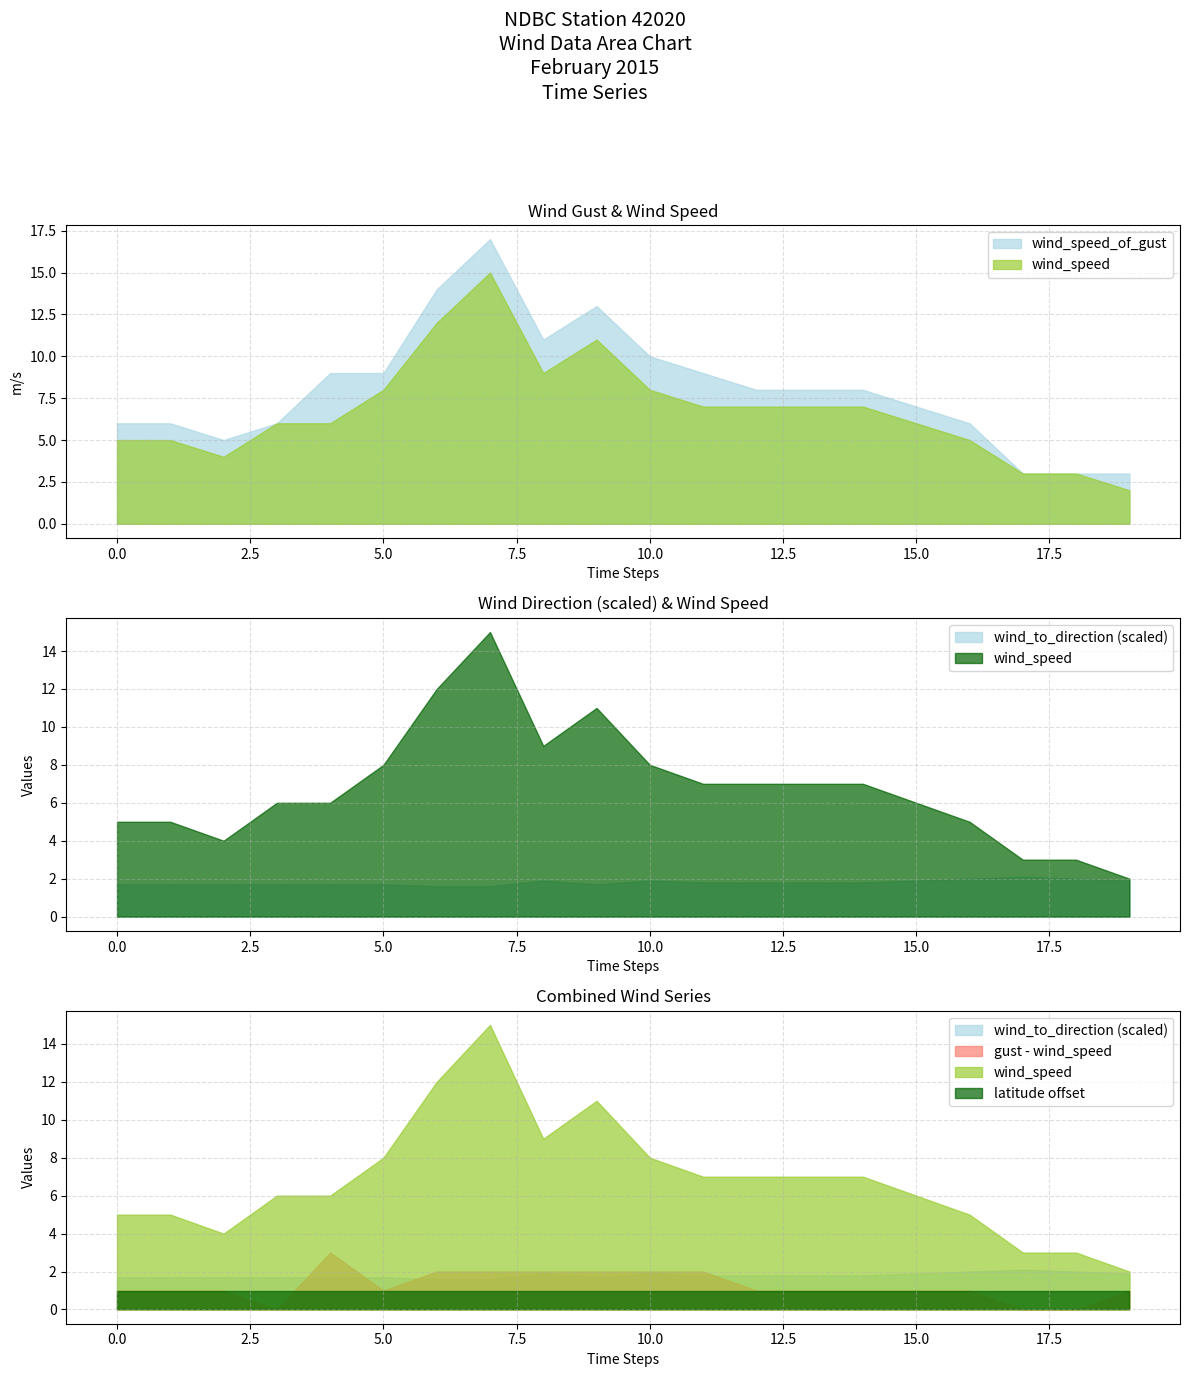

Does the chart have visible grid lines?

Yes